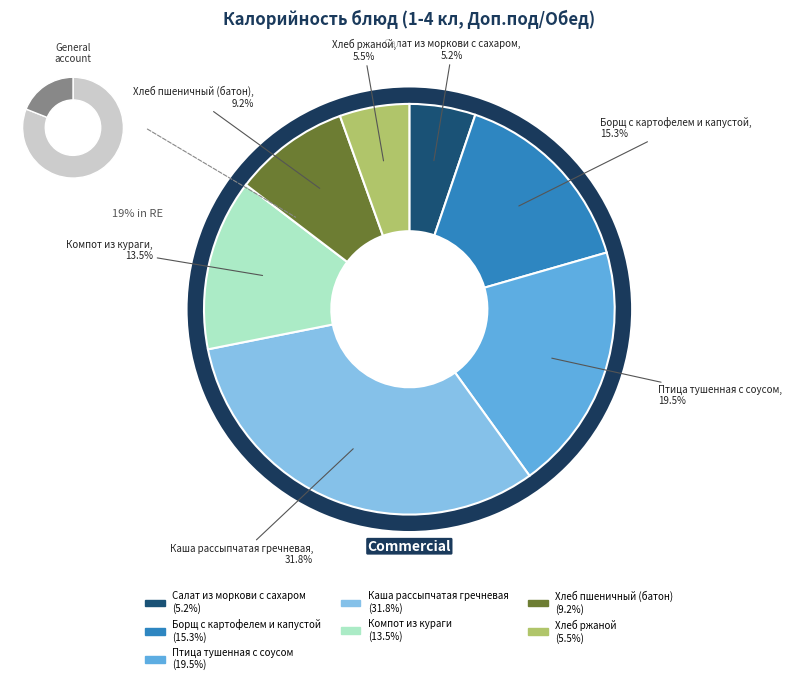

What percentage is the Салат из моркови с сахаром slice, to the nearest percent?

5%